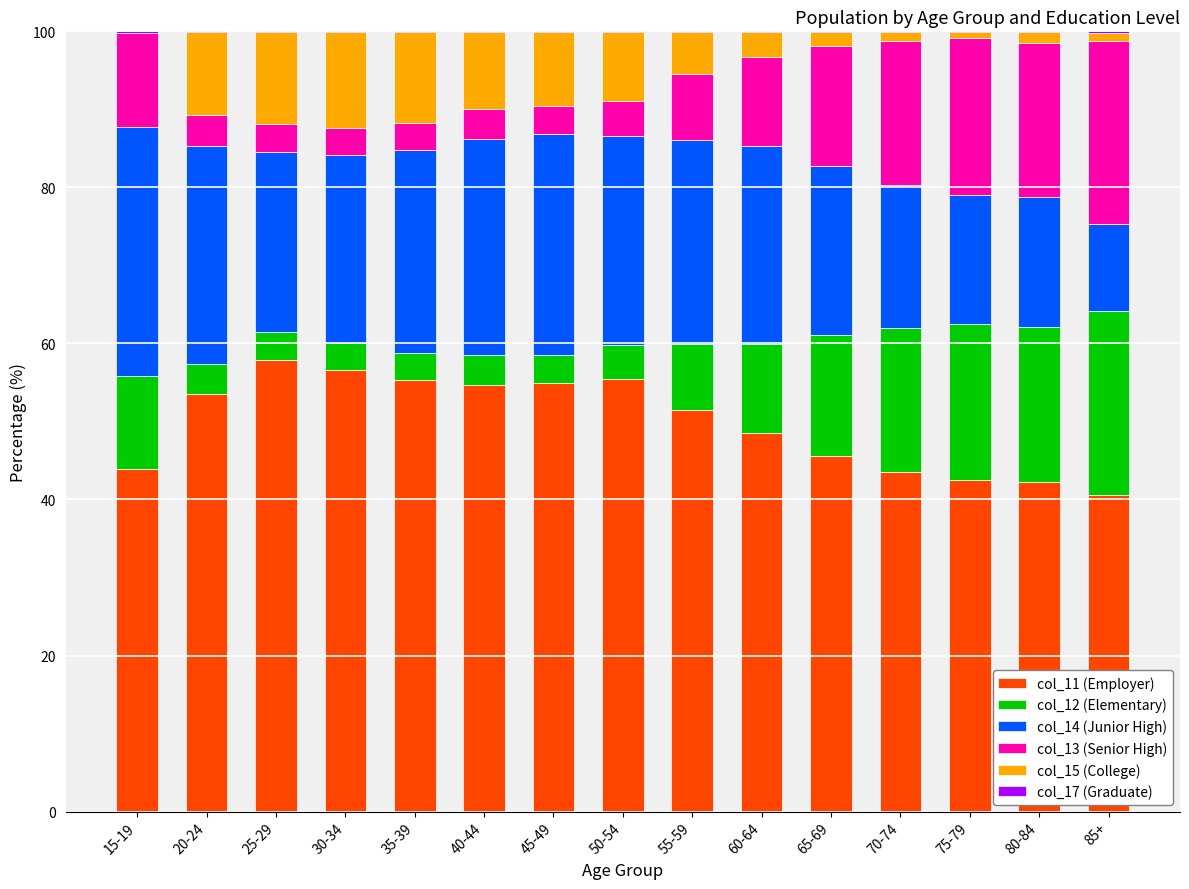

What is the maximum value for col_11 (Employer)?

57.8